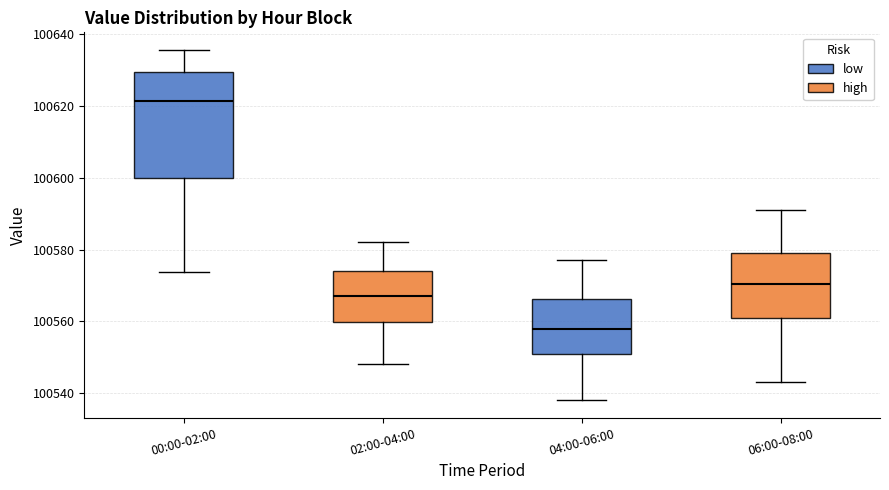

Reading left to right, transcribe this box plot: for each box, give where its median line is, the range the box spans, and where its two whiskers end, as read against the y-axis. The values are not printed on the chart, so give them approximately, as read against the axis.

00:00-02:00: median 100622, box 100600 to 100630, whiskers 100574 to 100636
02:00-04:00: median 100568, box 100560 to 100574, whiskers 100548 to 100582
04:00-06:00: median 100558, box 100552 to 100566, whiskers 100538 to 100578
06:00-08:00: median 100570, box 100562 to 100580, whiskers 100544 to 100592